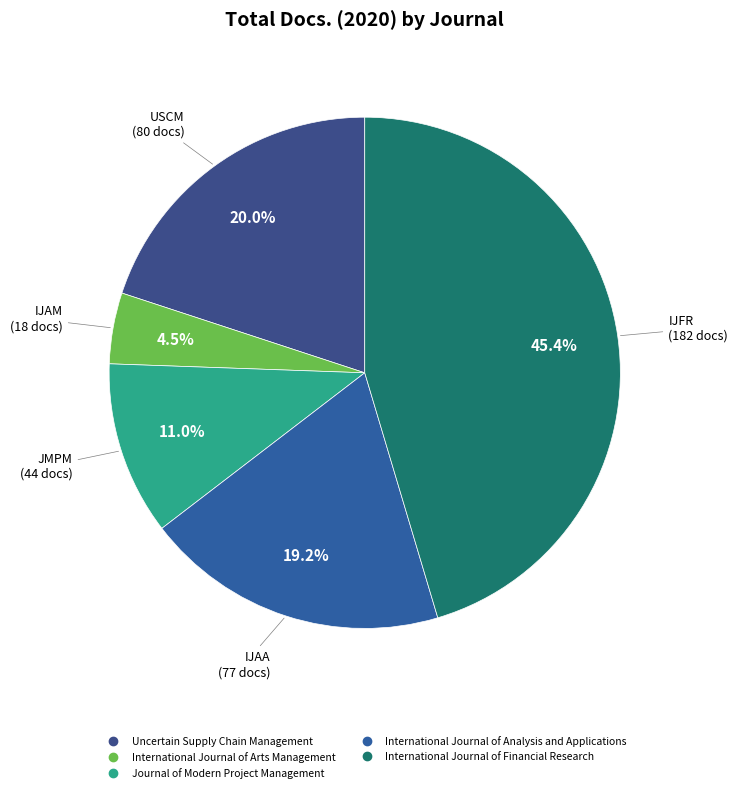

What is the change in value from International Journal of Analysis and Applications to International Journal of Financial Research?

+105